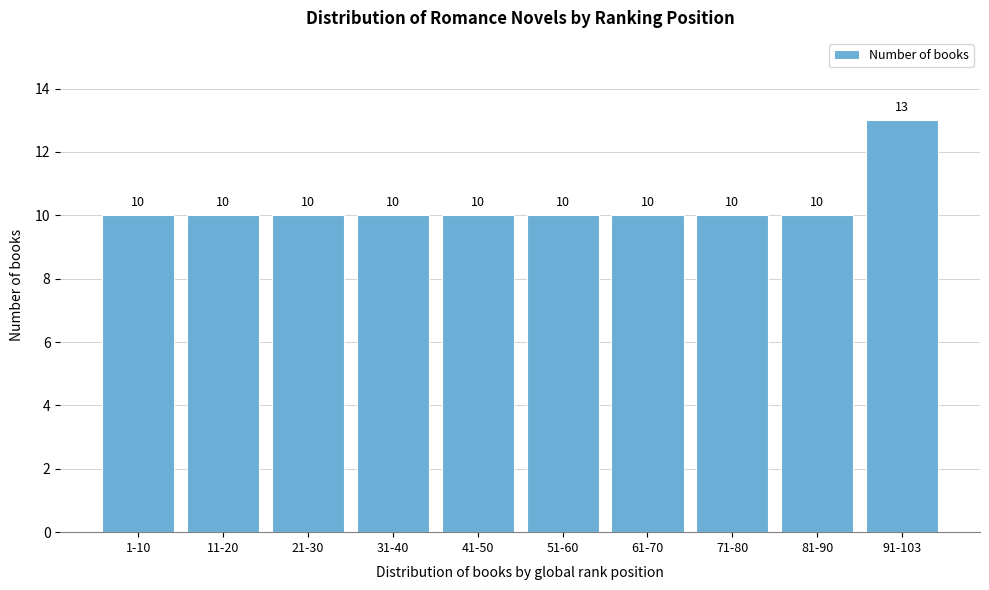

Reading left to right, what are all the values shown in this chart?

1-10=10	11-20=10	21-30=10	31-40=10	41-50=10	51-60=10	61-70=10	71-80=10	81-90=10	91-103=13